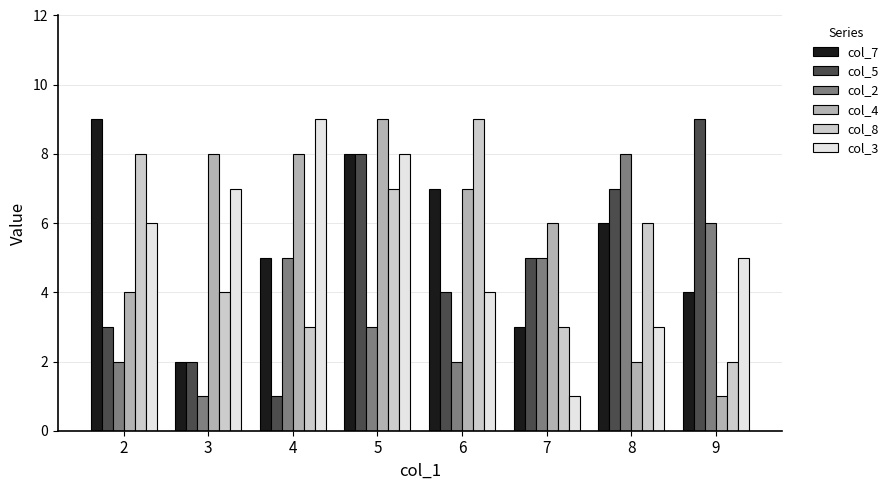

Which series changed the most between 2 and 3?

col_7